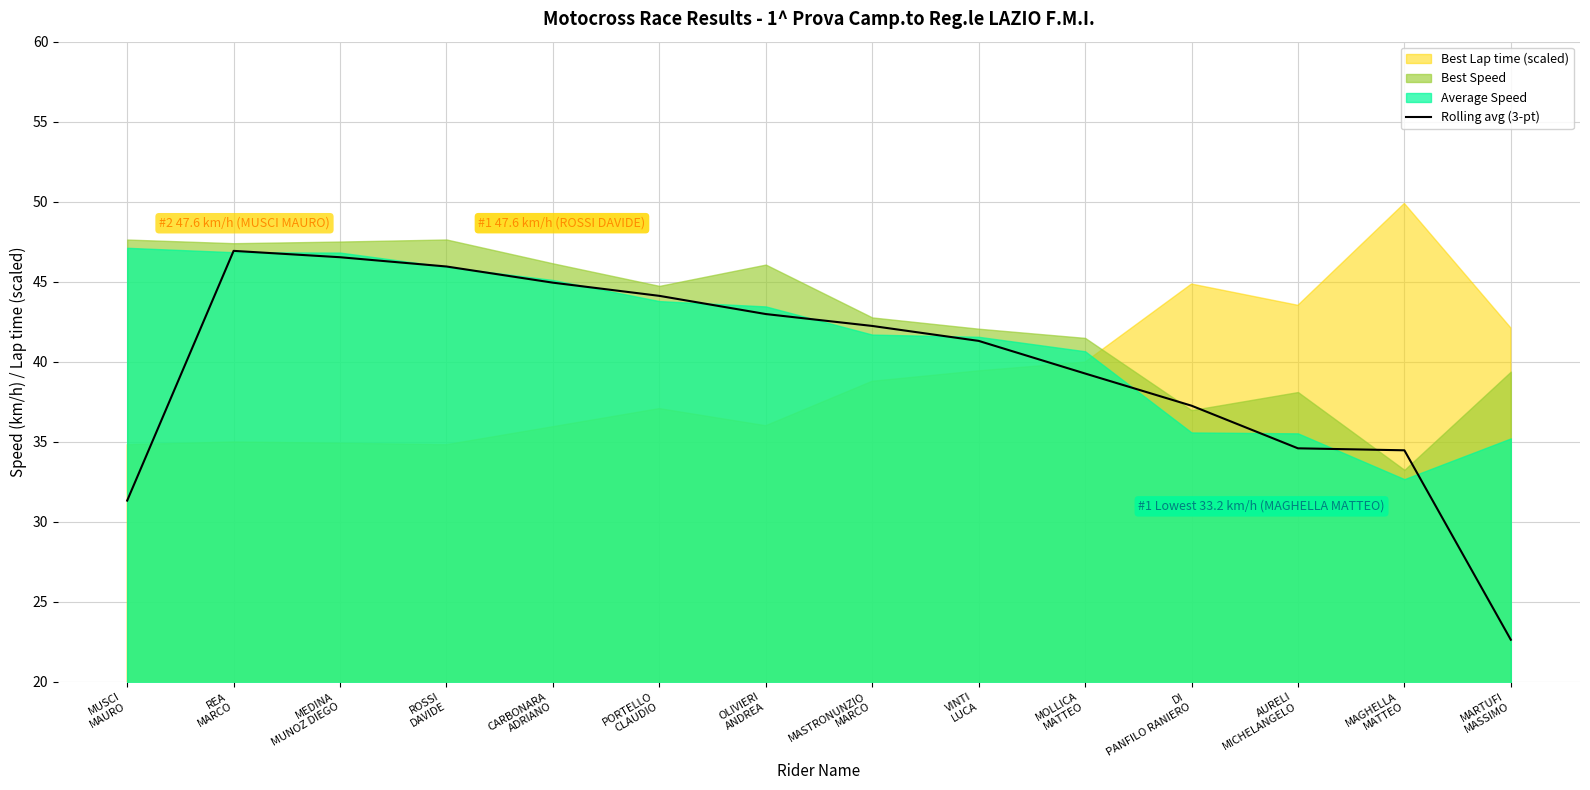

What is the highest value of the Rolling avg (3-pt) series?

46.9